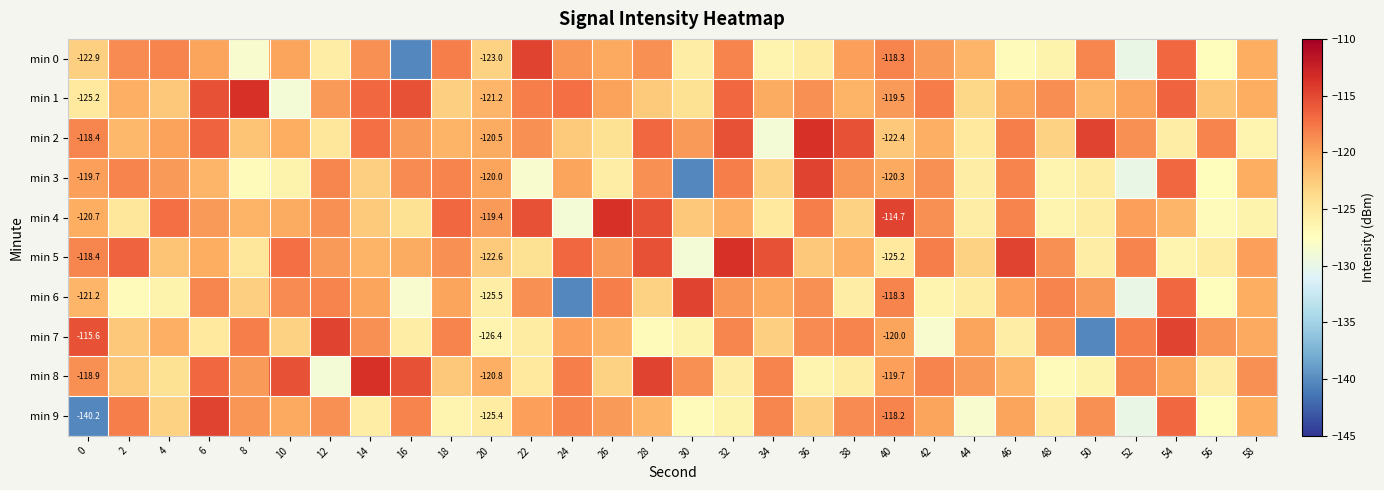

Which category has the highest value across all series?

8